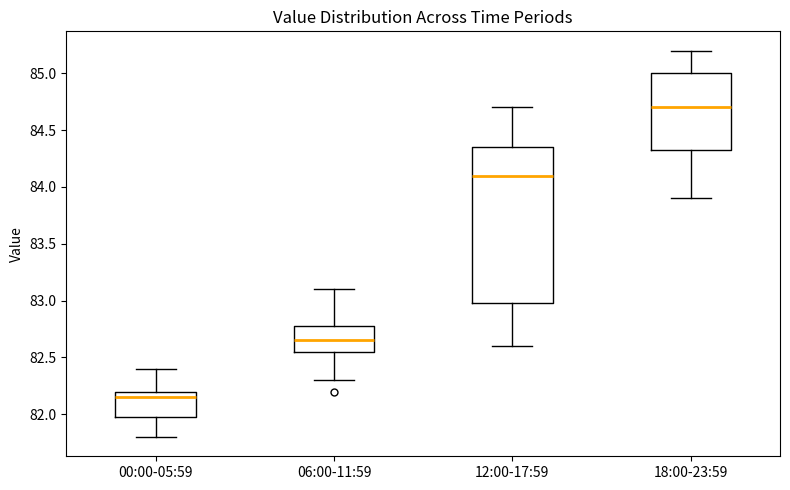

Which box's median line is the lowest?

00:00-05:59